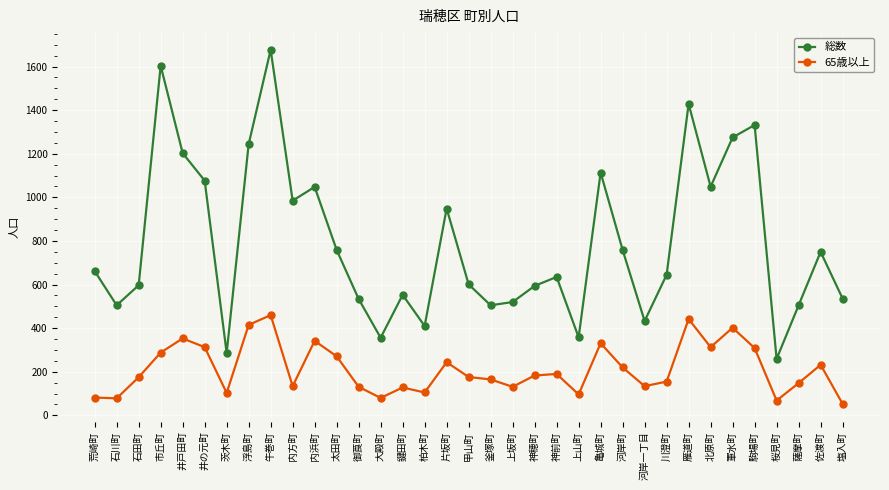

What is the sum of the 総数 values at 桜見町 and 雁道町?

1688